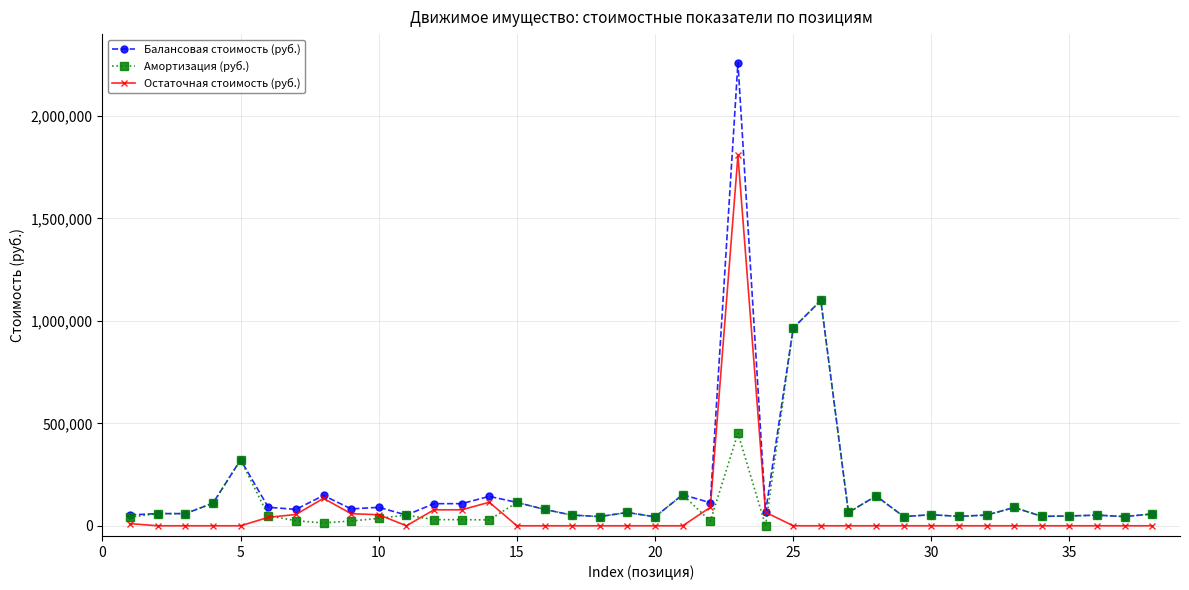

True or false: Балансовая стоимость (руб.) has more than 0 points higher than both neighbors.

True